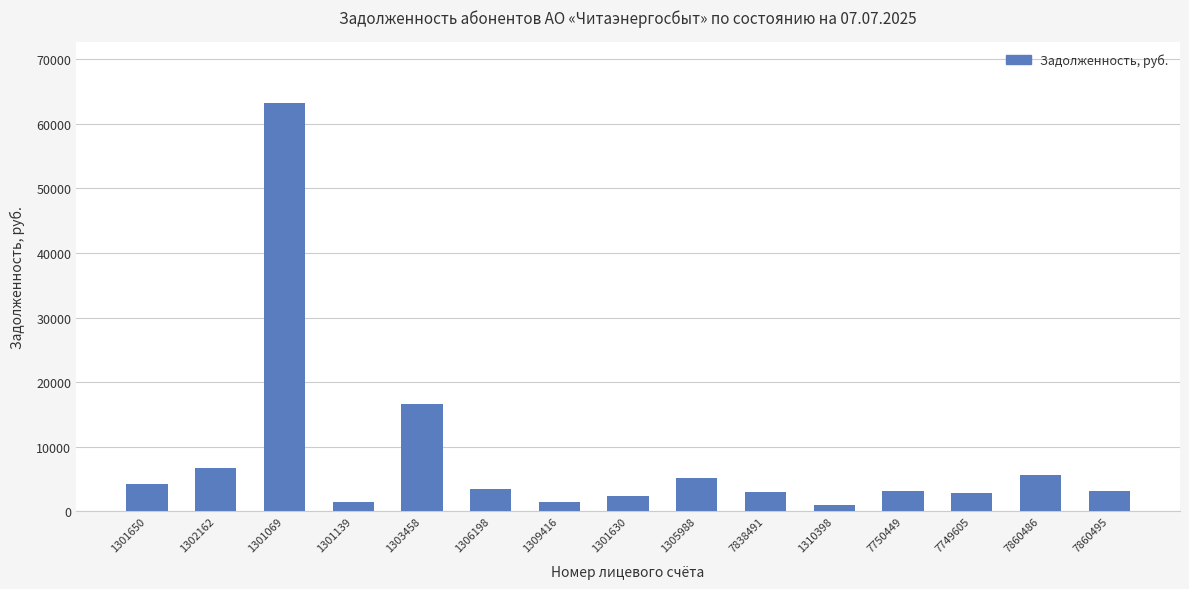

Is it true that the value at 1301069 is 63180.9?

True